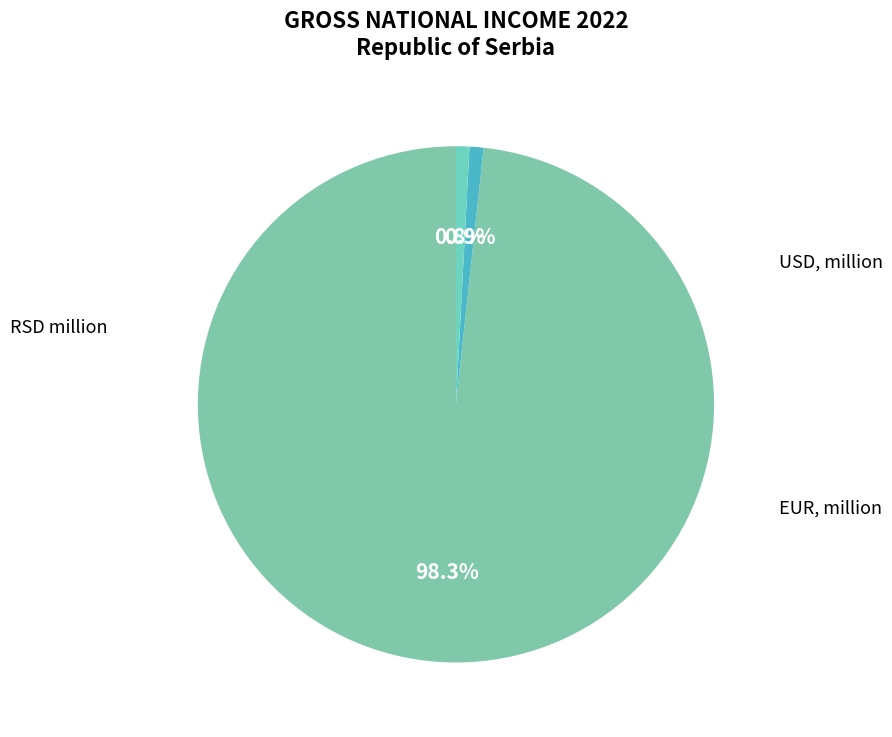

To the nearest percent, what percentage of the pie is EUR, million?

1%